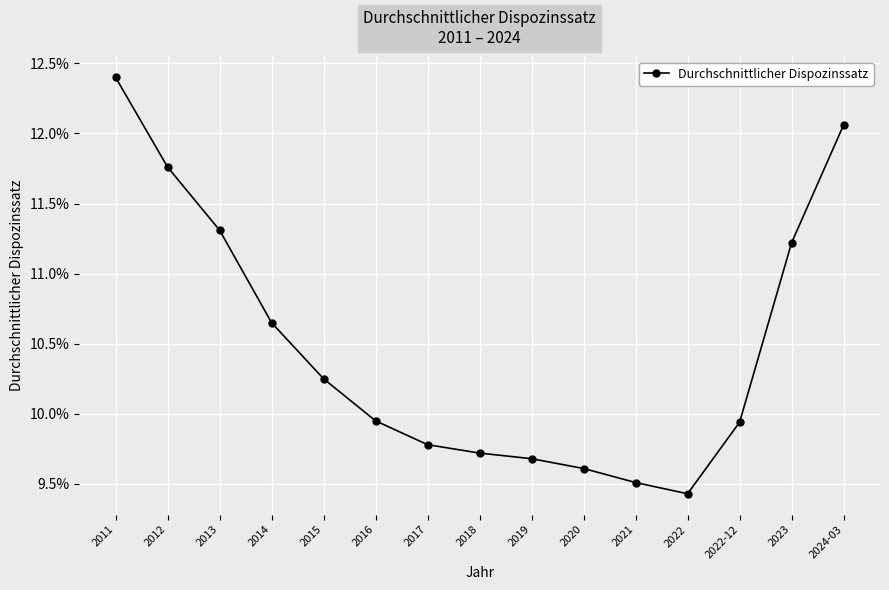

What is the average value?

0.1